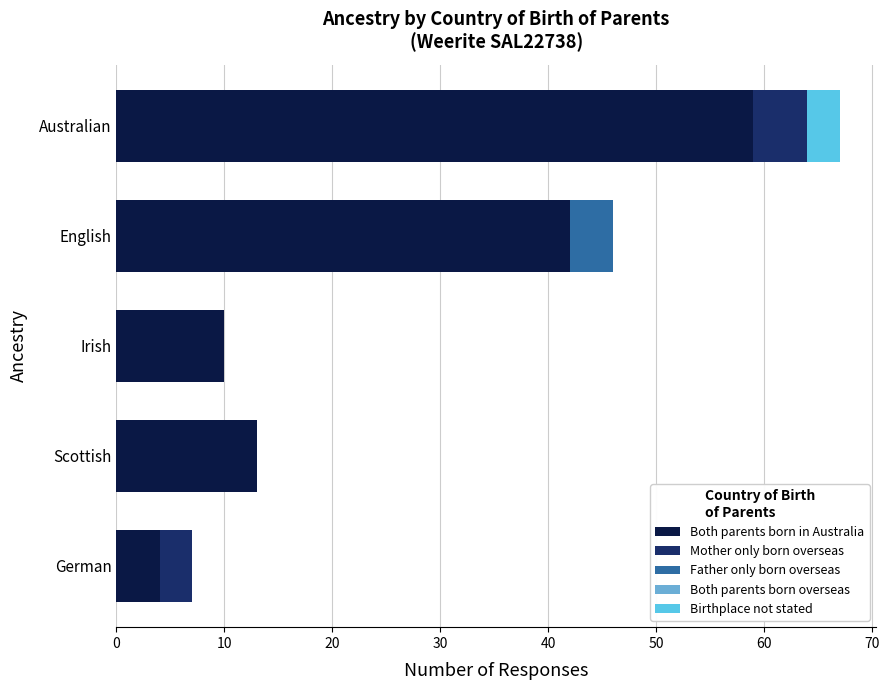

How many categories are shown in the chart?

5